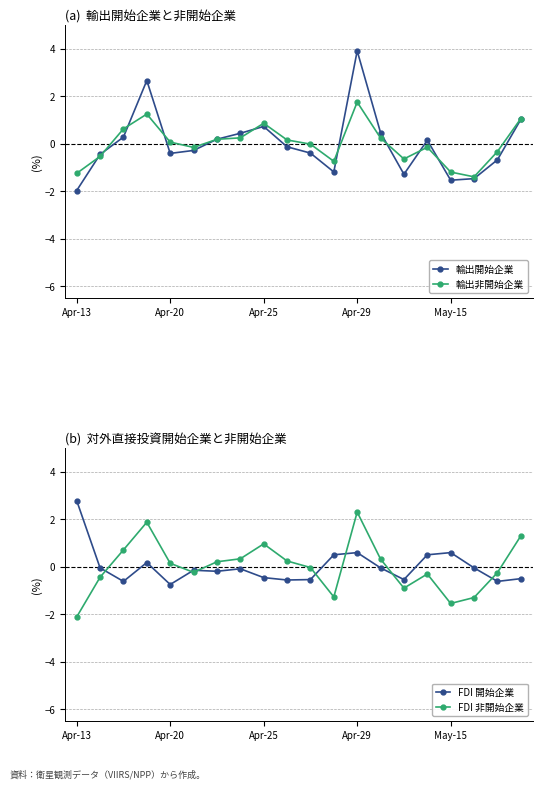

True or false: 輸出開始企業 has more than 2 interior local peaks.

True